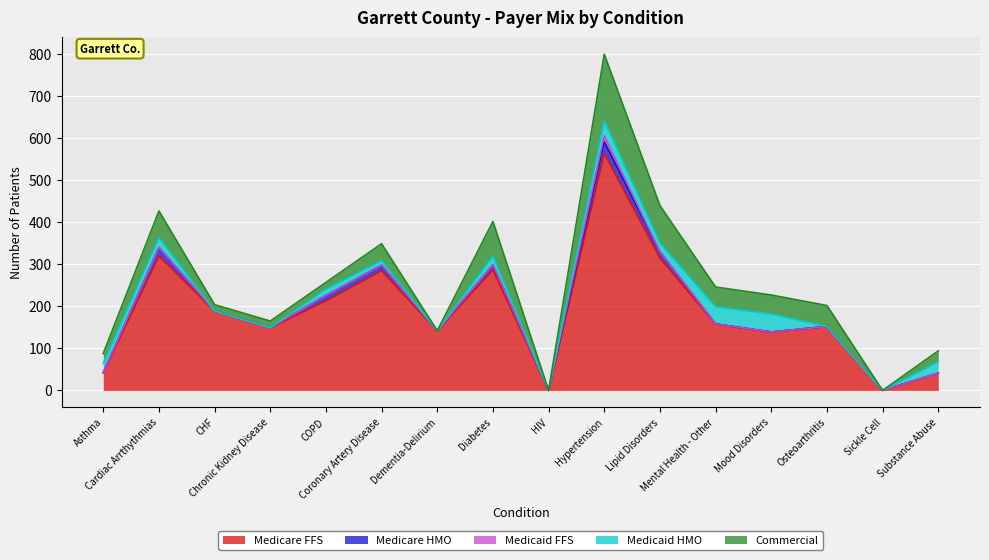

Rank the categories by Commercial value from highest to lowest.

Hypertension, Lipid Disorders, Diabetes, Cardiac Arrthythmias, Osteoarthritis, Mental Health - Other, Mood Disorders, Coronary Artery Disease, Substance Abuse, Asthma, Chronic Kidney Disease, COPD, CHF, Dementia-Delirium, HIV, Sickle Cell